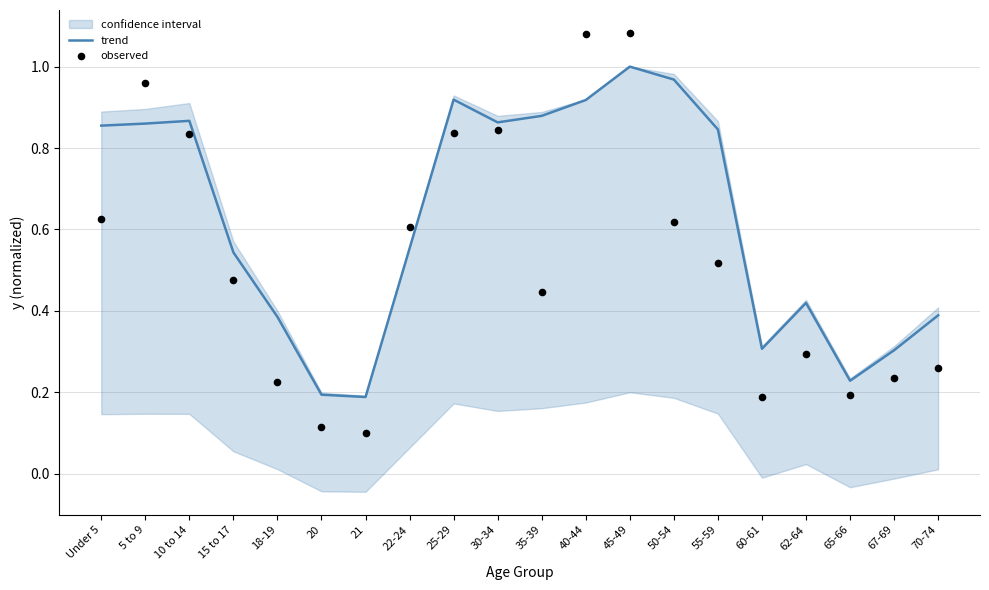

Is the value of trend at 62-64 greater than the value of observed at 21?

Yes